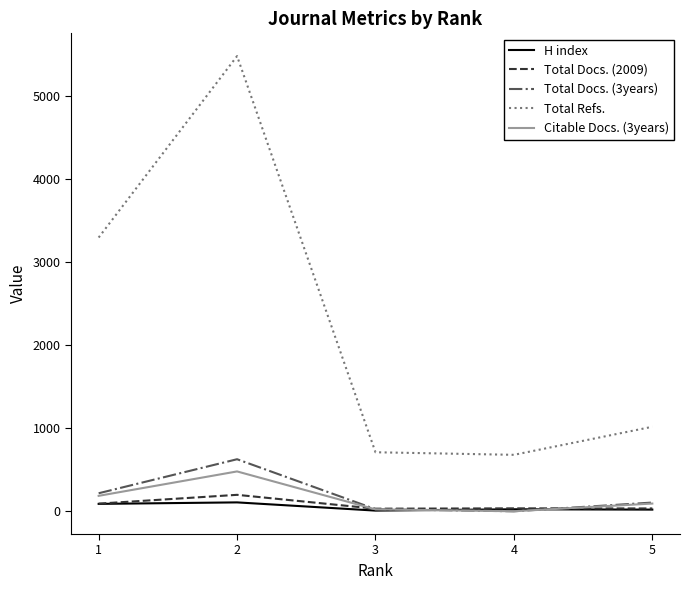

At which category does Total Docs. (2009) reach its first local peak?

2